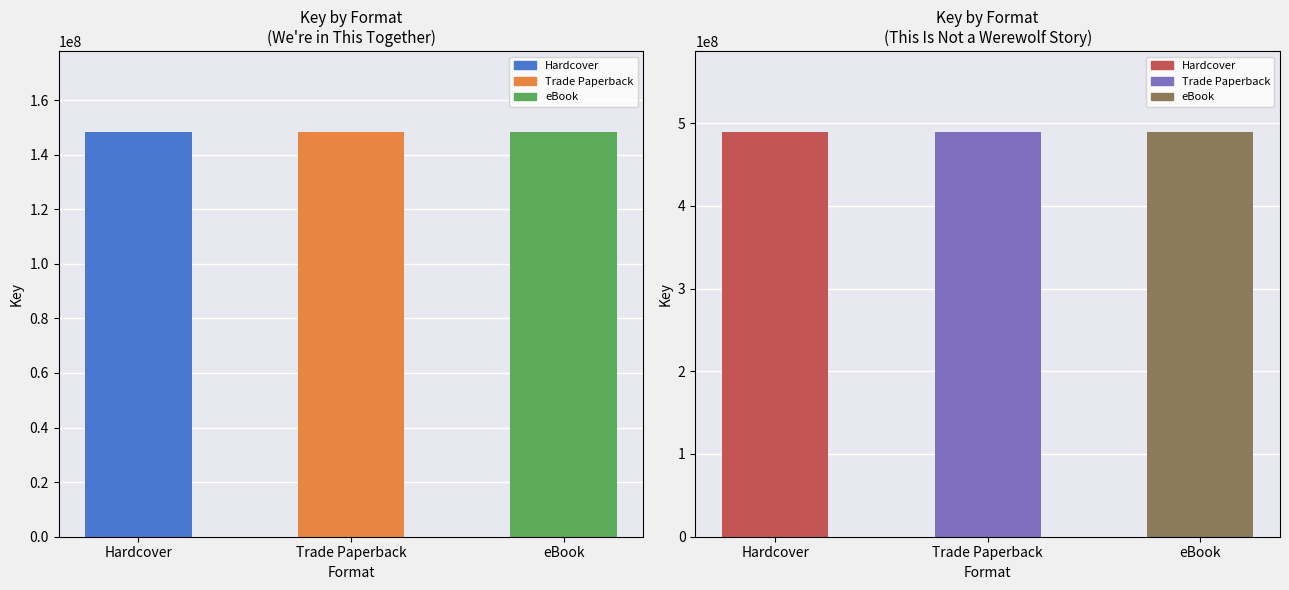

Are the bars grouped side by side (vs. stacked)?

No